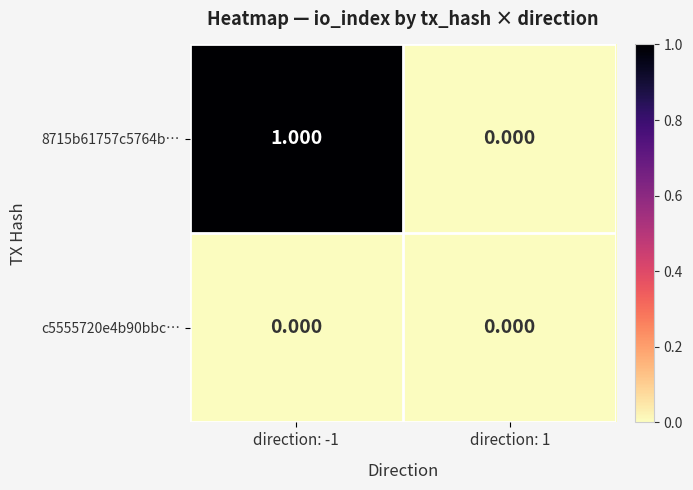

Is the value of c5555720e4b90bbc… at direction: 1 greater than the value of 8715b61757c5764b… at direction: -1?

No